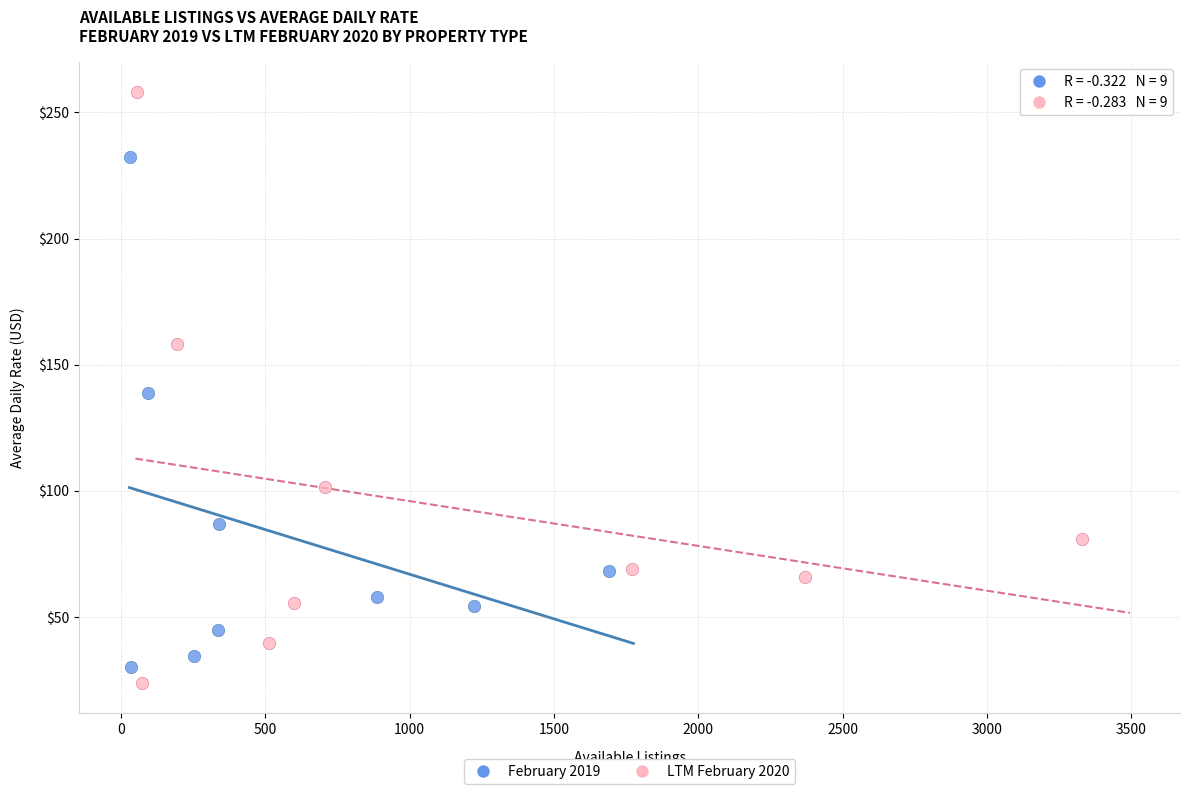

Which series has the widest spread of Y values?

LTM February 2020